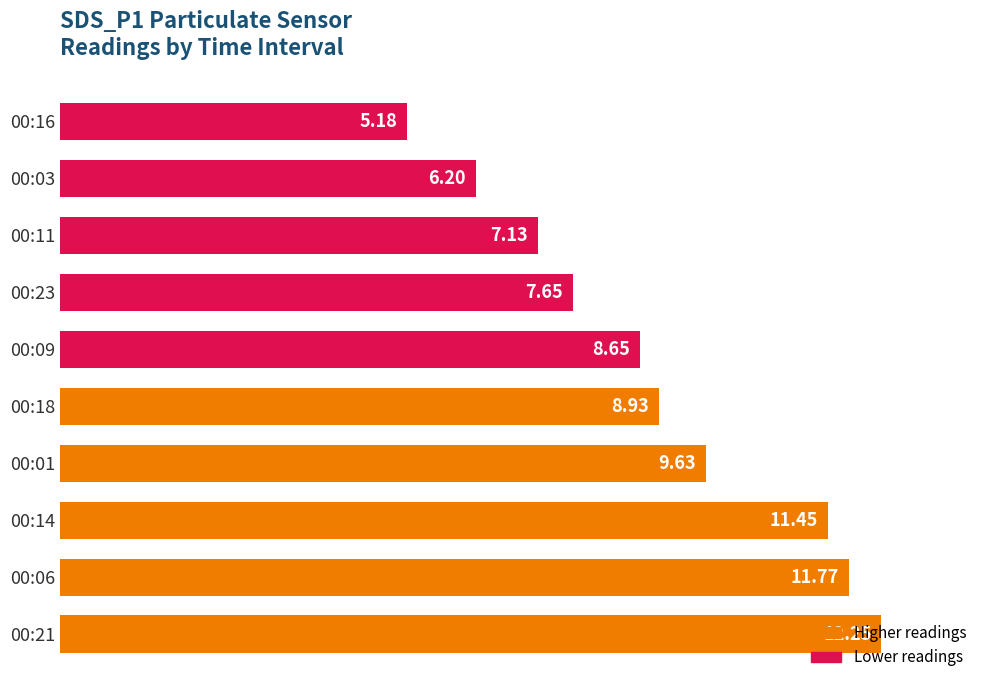

Rank the categories by value from lowest to highest.

00:16, 00:03, 00:11, 00:23, 00:09, 00:18, 00:01, 00:14, 00:06, 00:21